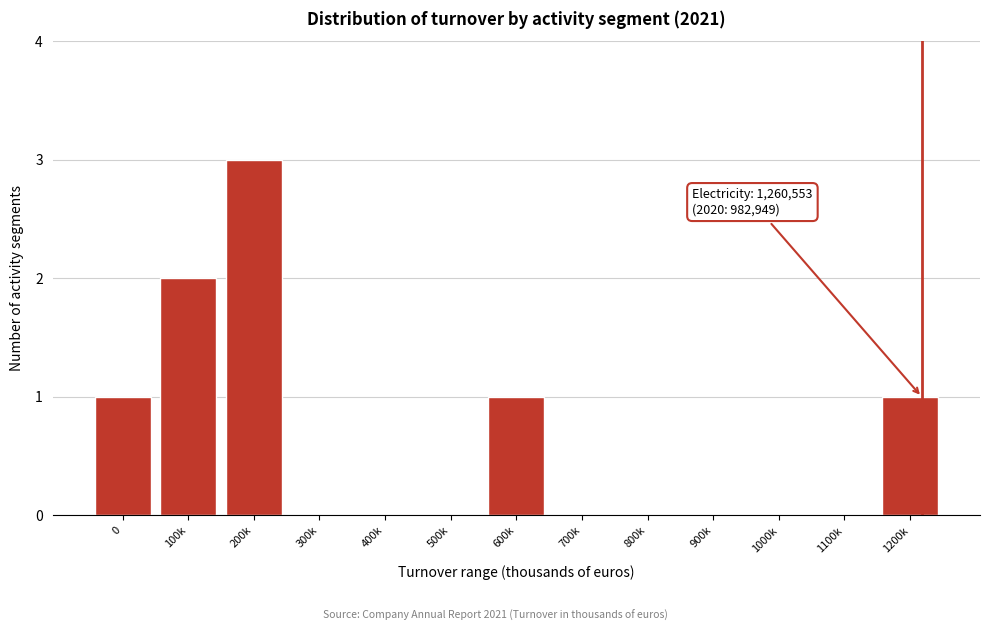

Reading left to right, list all the values displayed in this chart.

0=1	100k=2	200k=3	300k=0	400k=0	500k=0	600k=1	700k=0	800k=0	900k=0	1000k=0	1100k=0	1200k=1